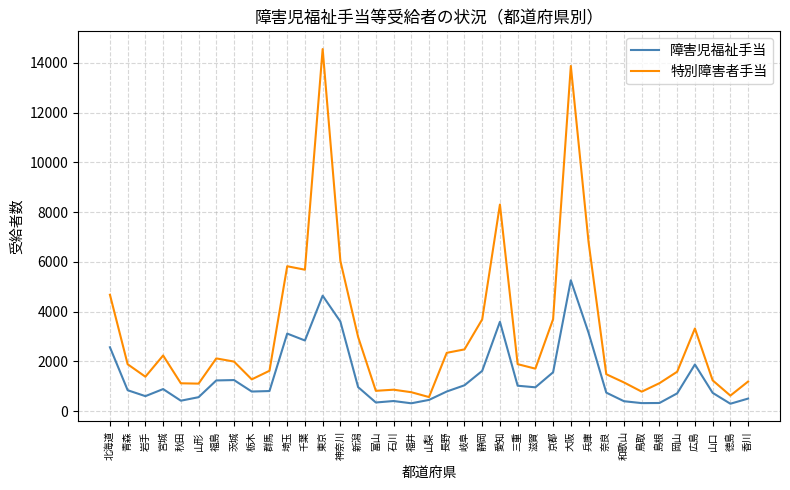

What is the smallest value displayed?

302